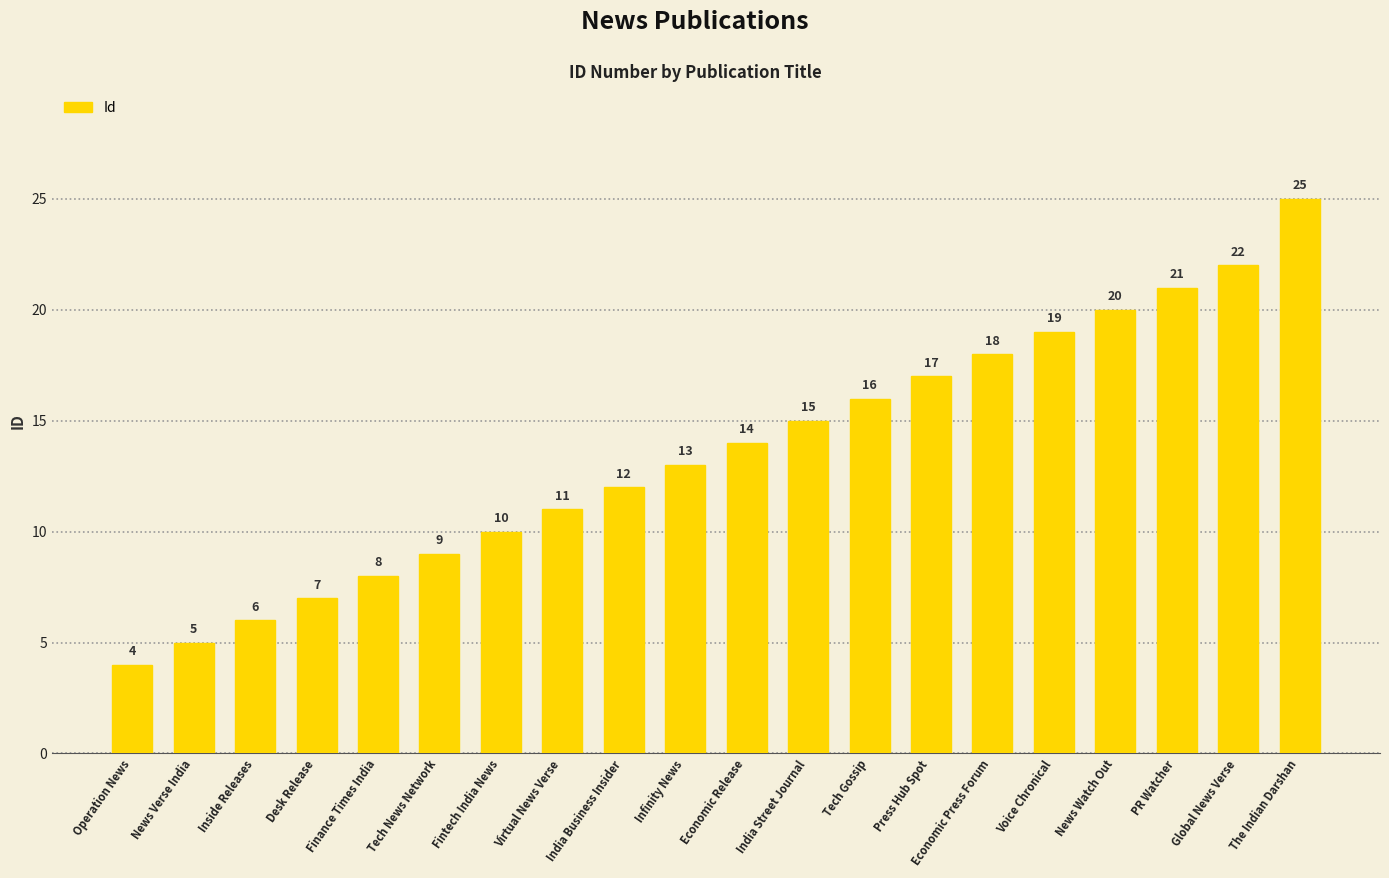

Is it true that the value at News Watch Out is 20?

True